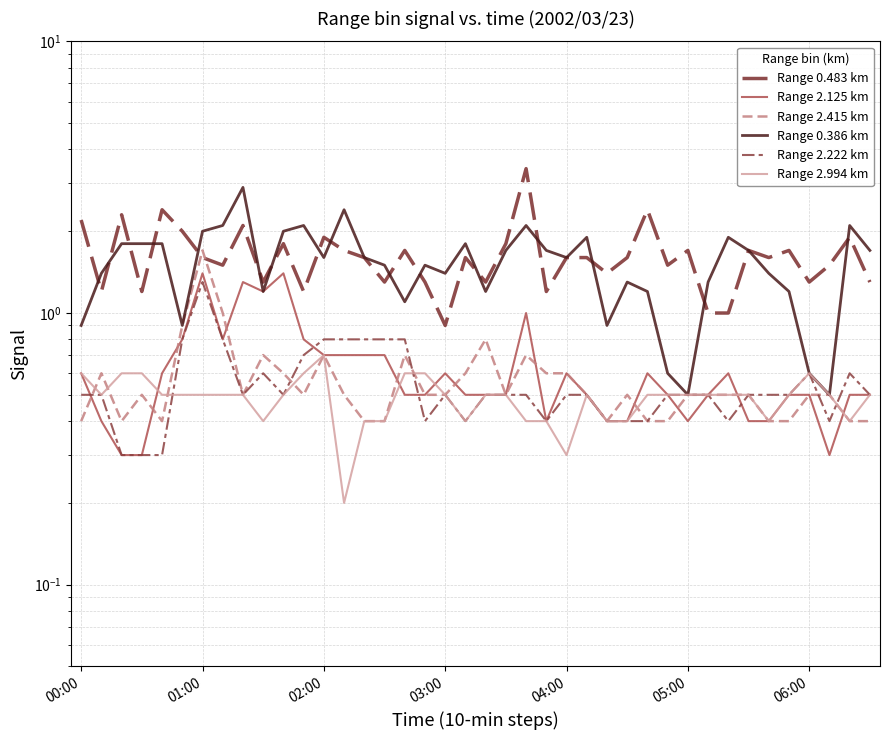

True or false: Range 0.386 km has a value of 2.0 at 17.

False